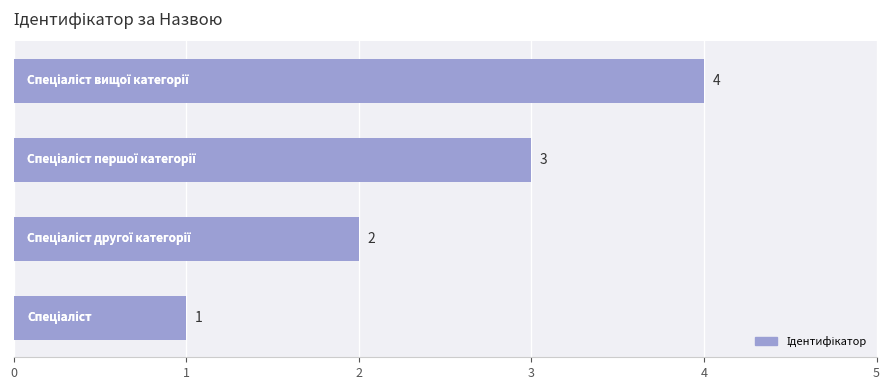

Are the bars horizontal?

Yes